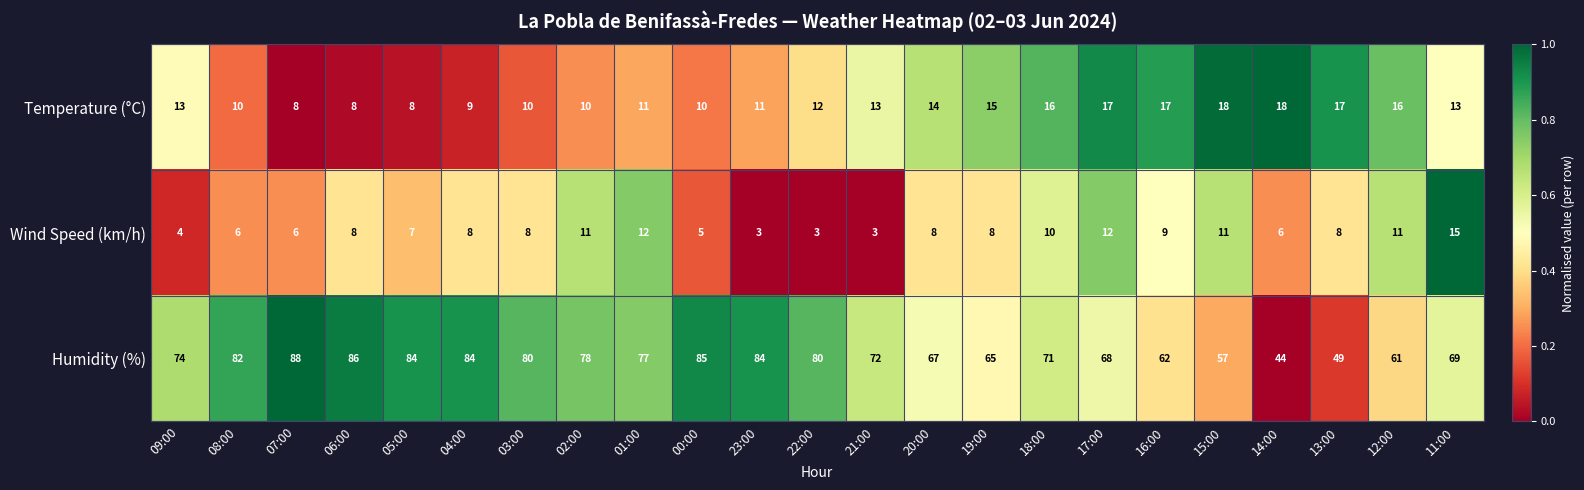

At how many categories does at least one series exceed 30?

23